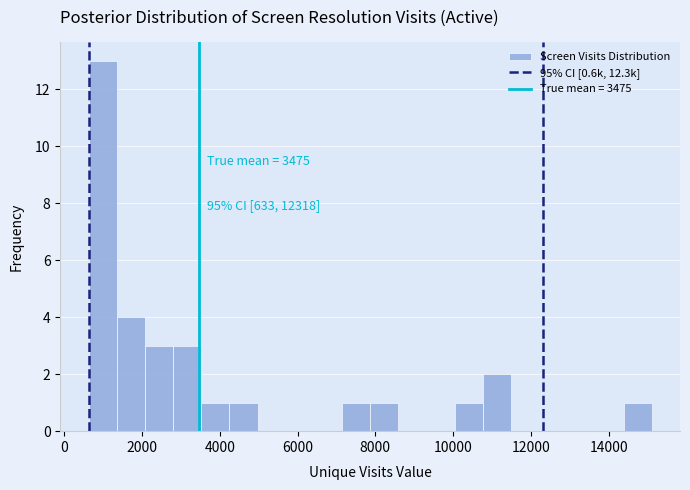

Around what value on the x-axis is the tallest bar? Give the approximate position of its centre, as read against the axis.

1000